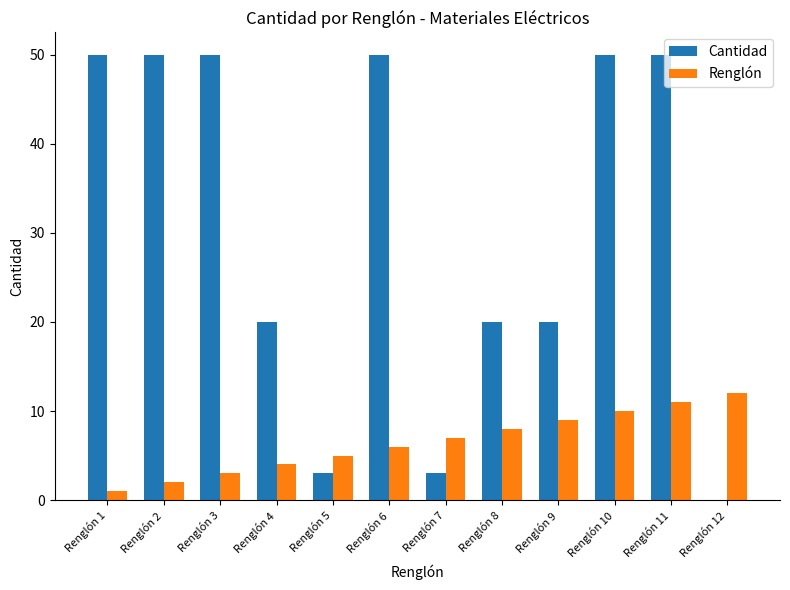

What is the maximum value shown in the chart?

50